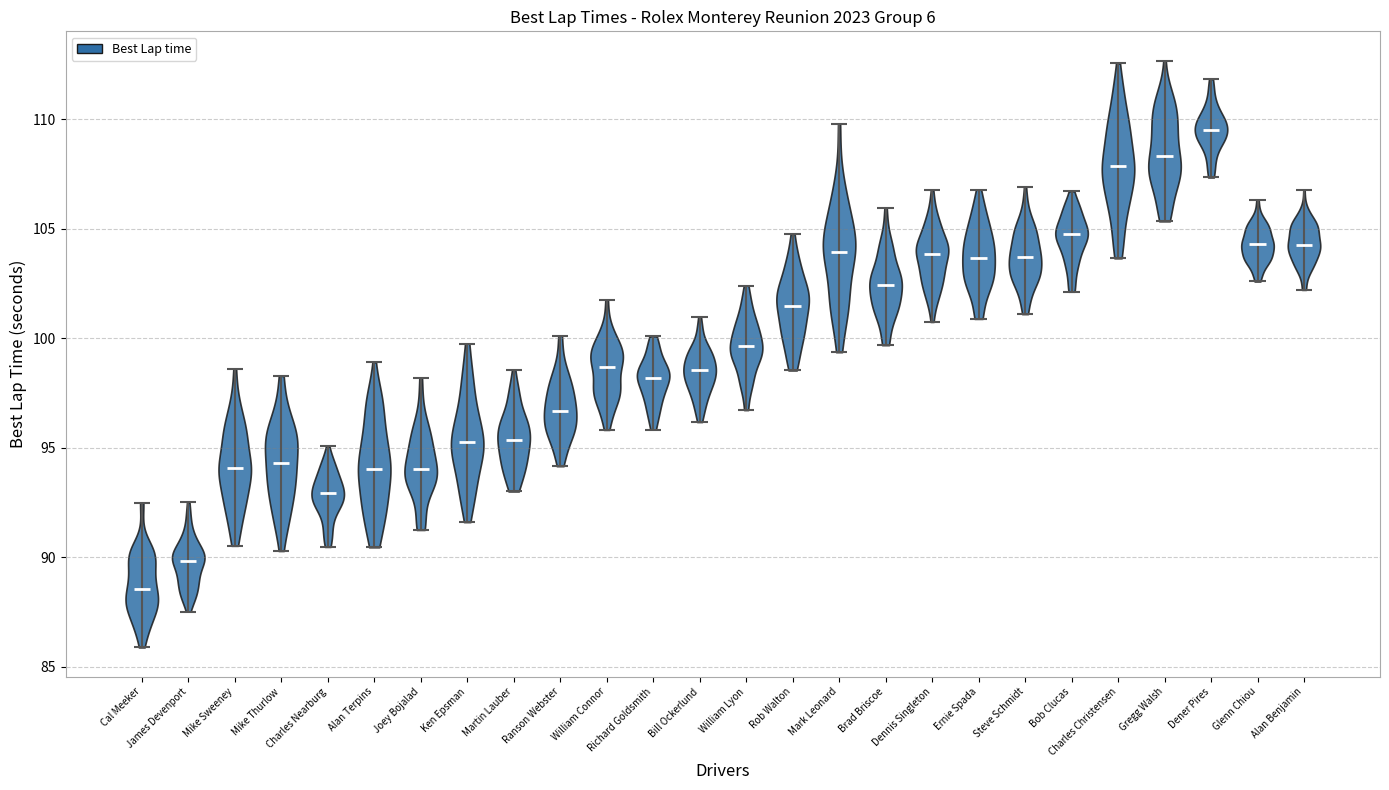

Which violin has the highest median line?

Dener Pires